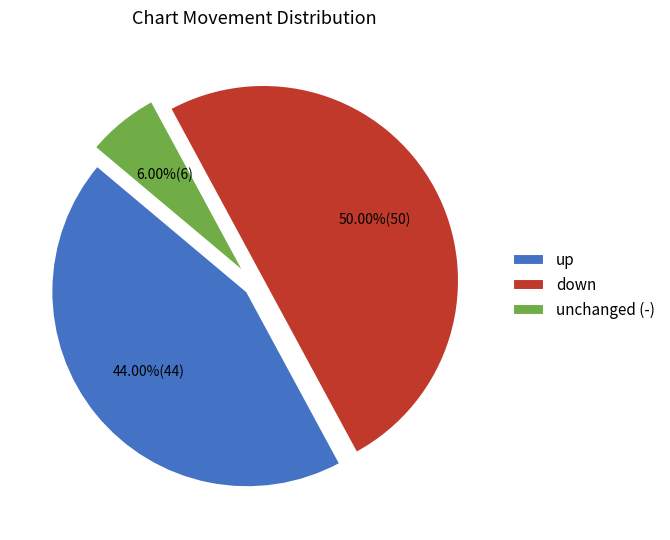

Do unchanged (-) and down together represent more than half of the pie?

Yes